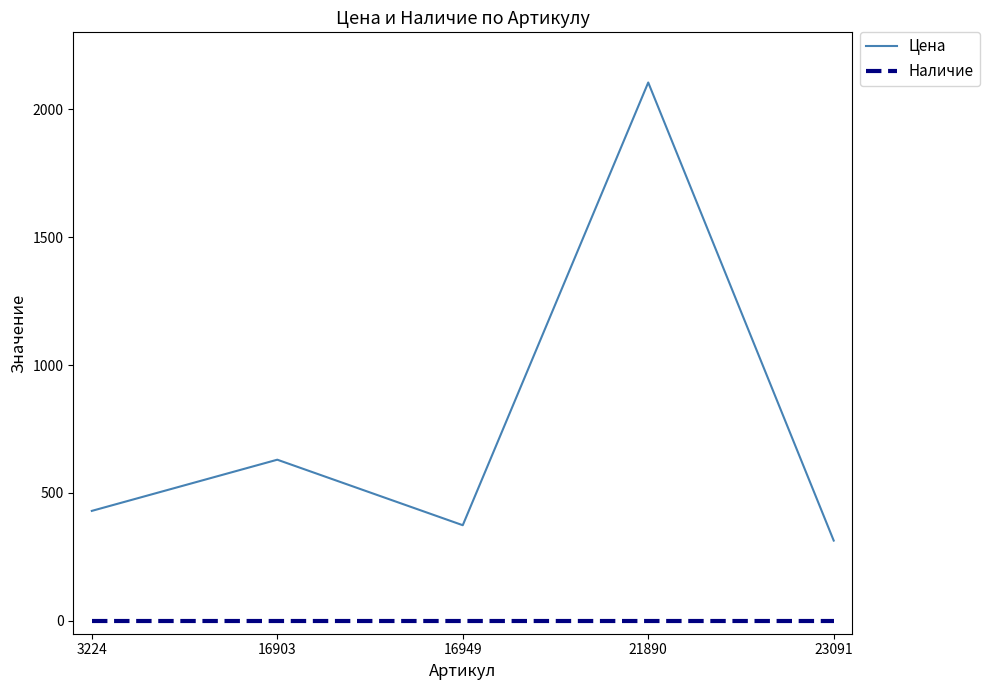

True or false: Наличие has a value of 0 at 16949.

True